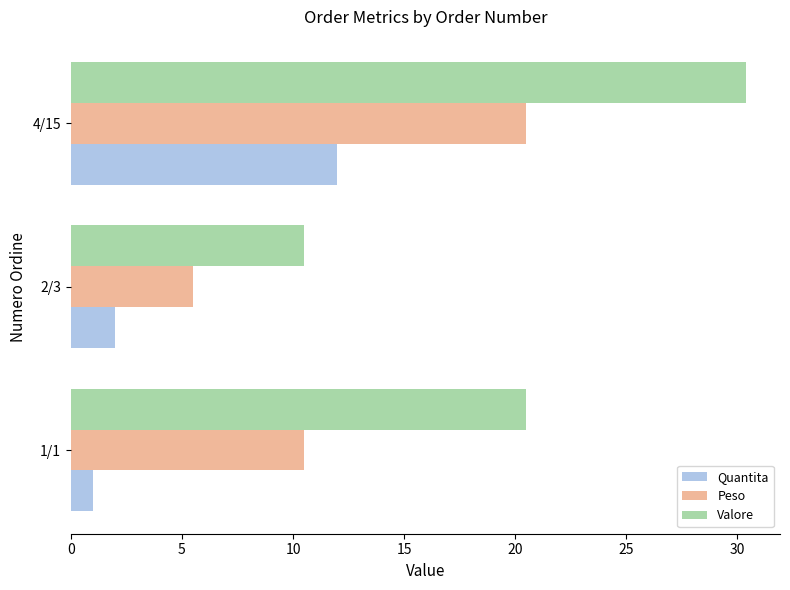

List the series in order of their overall mean, lowest first.

Quantita, Peso, Valore